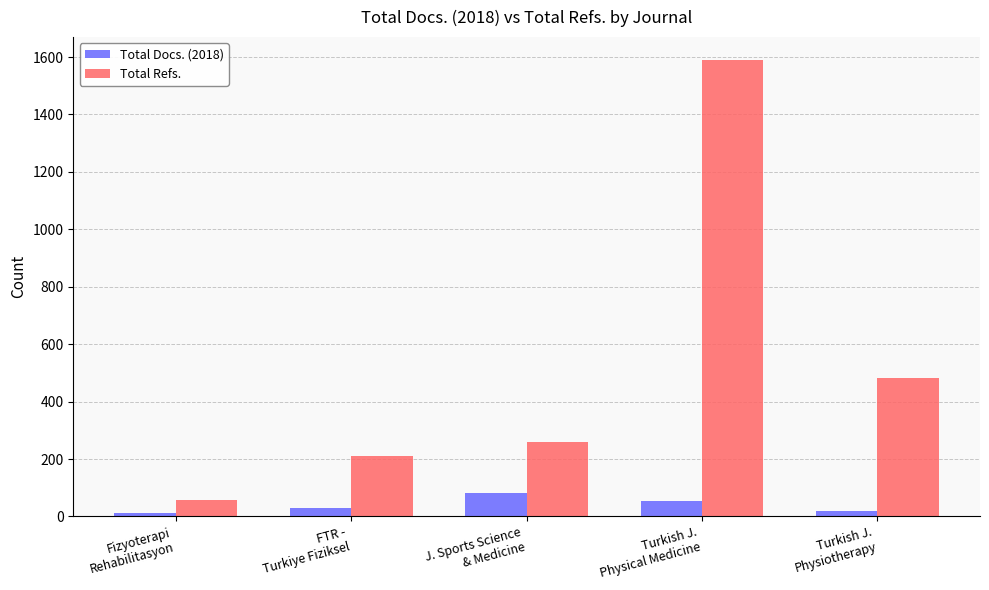

Reading left to right, what are all the values shown in this chart?

Total Docs. (2018): 11	28	83	55	19
Total Refs.: 57	210	259	1590	482